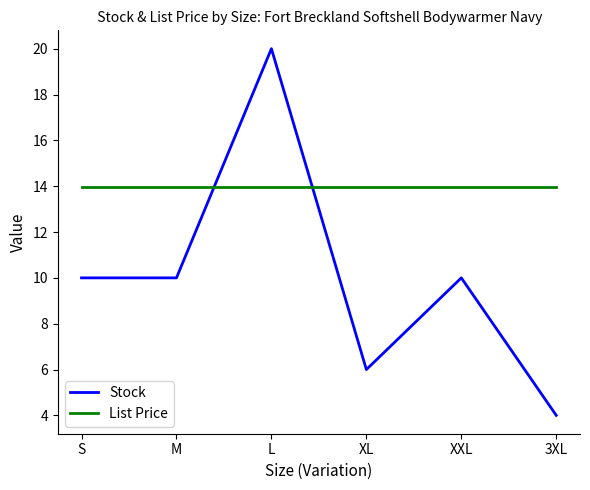

What is the difference between the Stock values at XL and M?

4.0